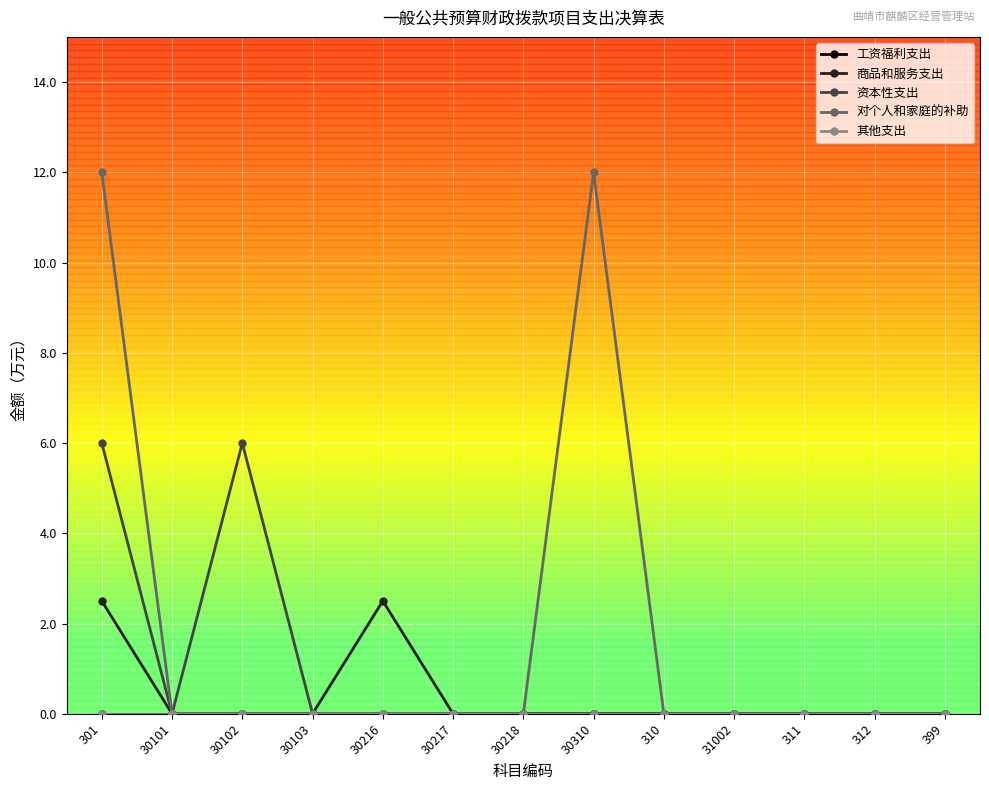

Reading left to right, what are all the values shown in this chart?

工资福利支出: 0.0	0.0	0.0	0.0	0.0	0.0	0.0	0.0	0.0	0.0	0.0	0.0	0.0
商品和服务支出: 2.5	0.0	0.0	0.0	2.5	0.0	0.0	0.0	0.0	0.0	0.0	0.0	0.0
资本性支出: 6.0	0.0	6.0	0.0	0.0	0.0	0.0	0.0	0.0	0.0	0.0	0.0	0.0
对个人和家庭的补助: 12.0	0.0	0.0	0.0	0.0	0.0	0.0	12.0	0.0	0.0	0.0	0.0	0.0
其他支出: 0.0	0.0	0.0	0.0	0.0	0.0	0.0	0.0	0.0	0.0	0.0	0.0	0.0